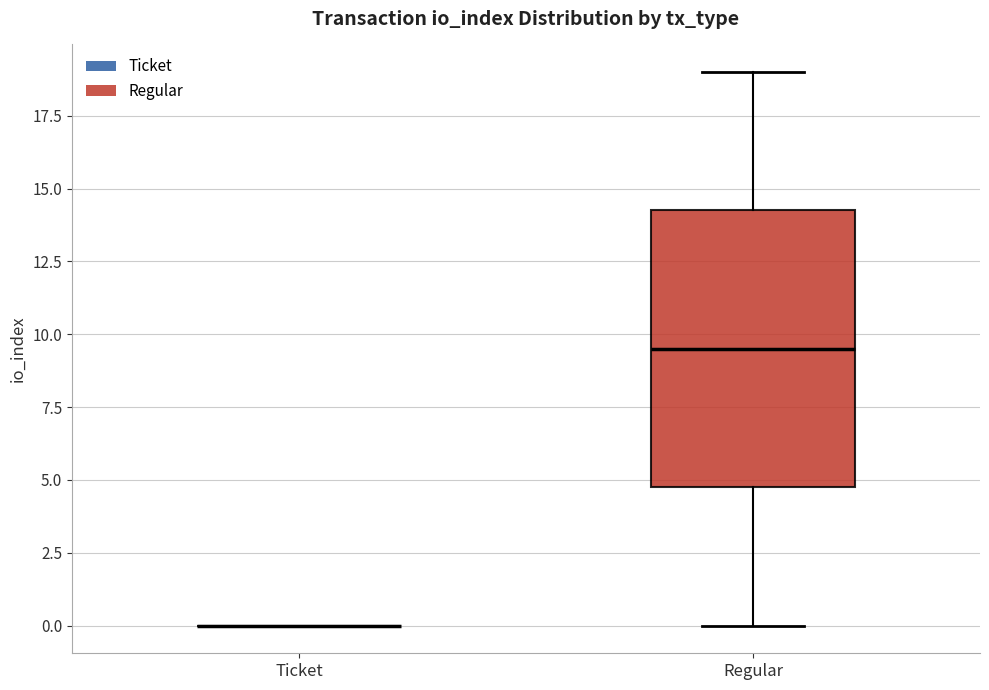

Where does the upper whisker of the box for Regular end on the y-axis? The values are not printed on the chart, so give them approximately, as read against the axis.

19.0